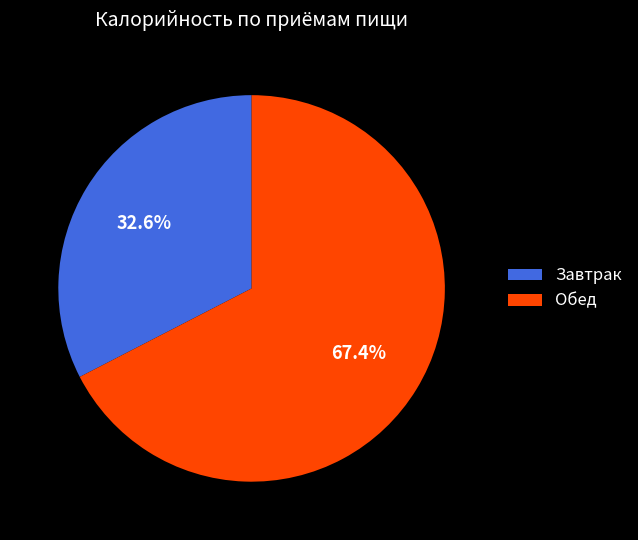

Which slice is the largest?

Обед